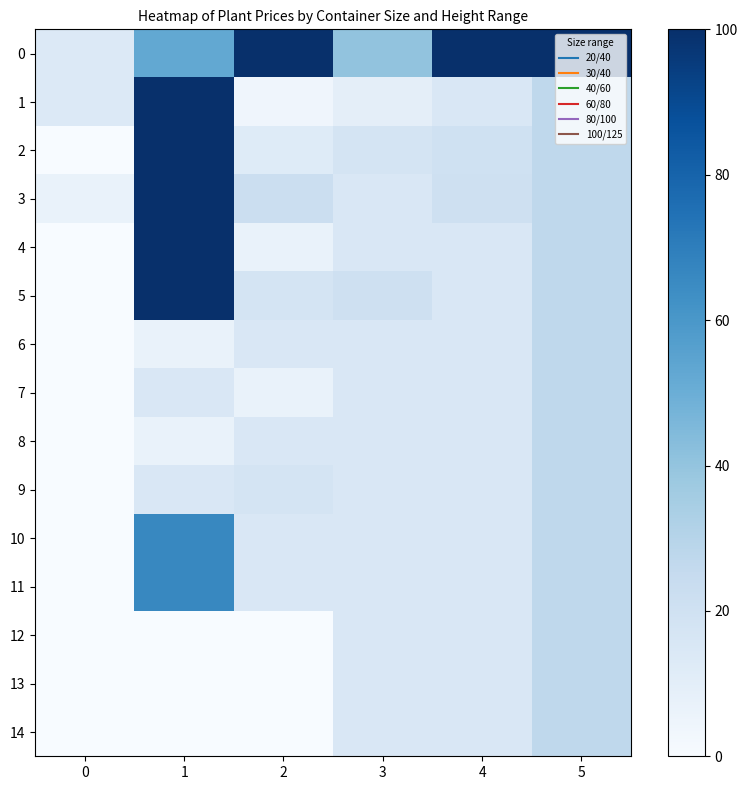

Which has a higher value, 4 or 1?

4